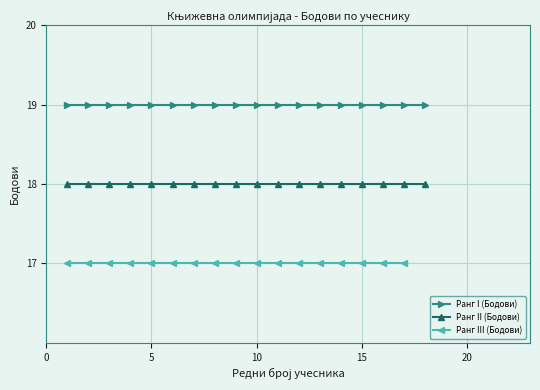

True or false: Ранг I (Бодови) has more than 2 points higher than both neighbors.

False